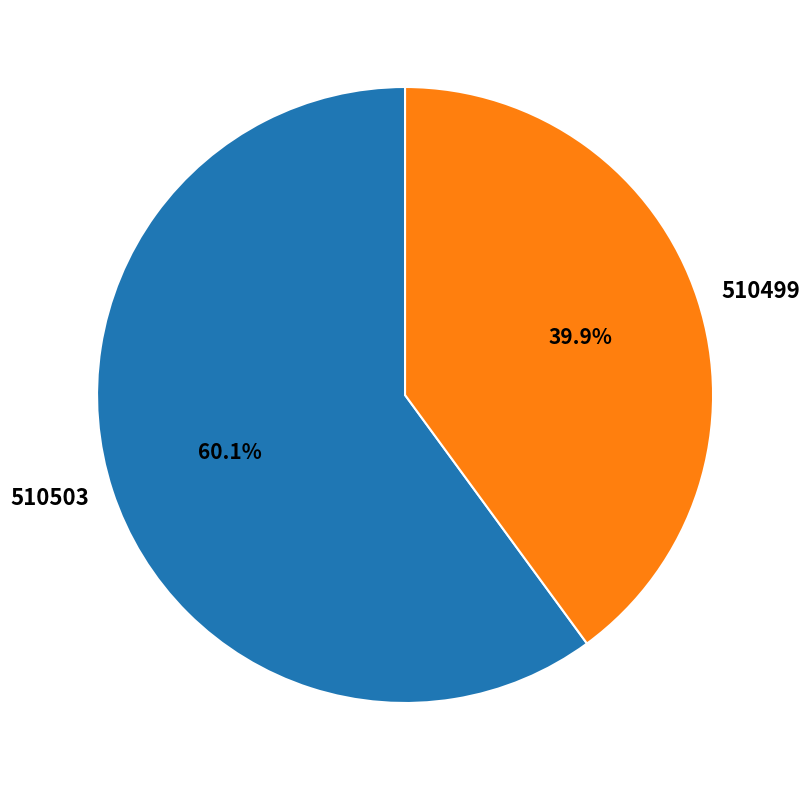

How many slices are in this pie chart?

2